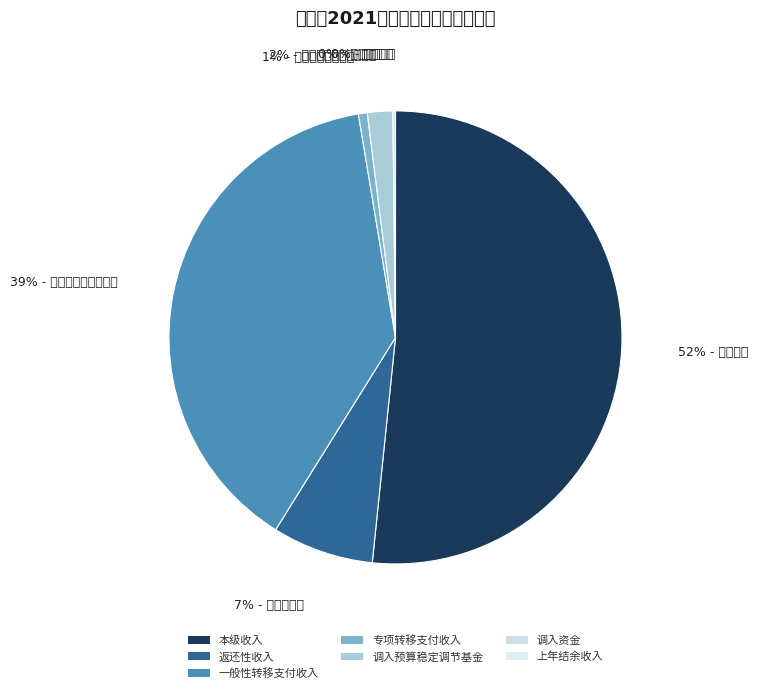

How much of the chart is everything except 调入预算稳定调节基金?

98.2%